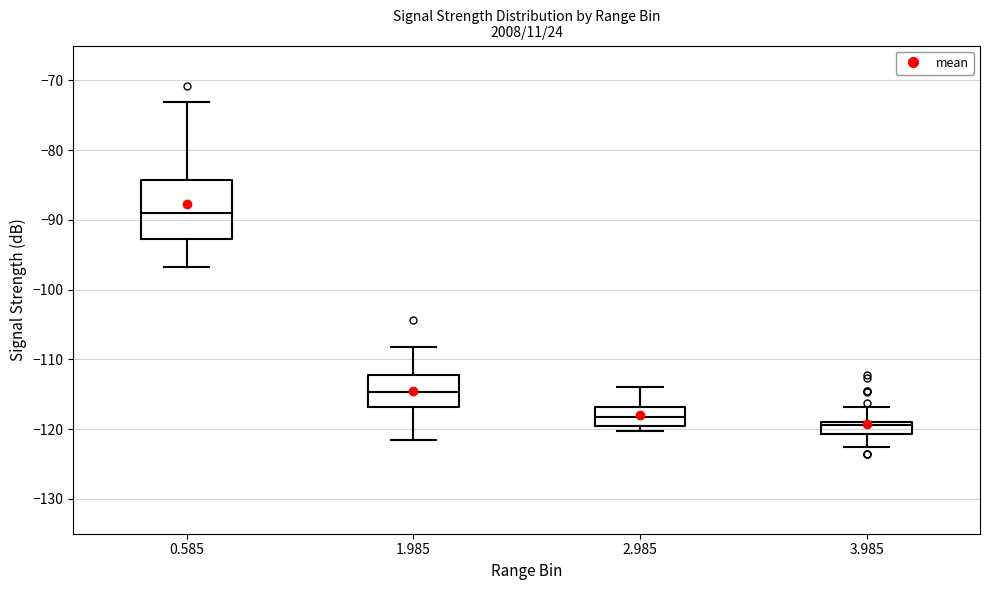

Reading left to right, read every box against the y-axis: the position of its median line, the range the box covers, and the ends of its whiskers. The values are not printed on the chart, so give them approximately, as read against the axis.

0.585: median -89, box -93 to -84, whiskers -97 to -73
1.985: median -115, box -117 to -112, whiskers -121 to -108
2.985: median -118, box -119 to -117, whiskers -120 to -114
3.985: median -119 (just below the box's upper edge), box -121 to -119, whiskers -122 to -117